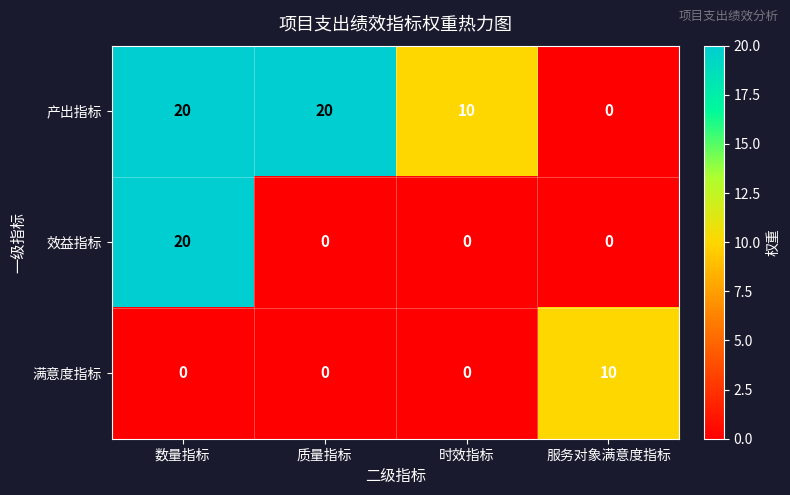

How many series are shown in this chart?

3